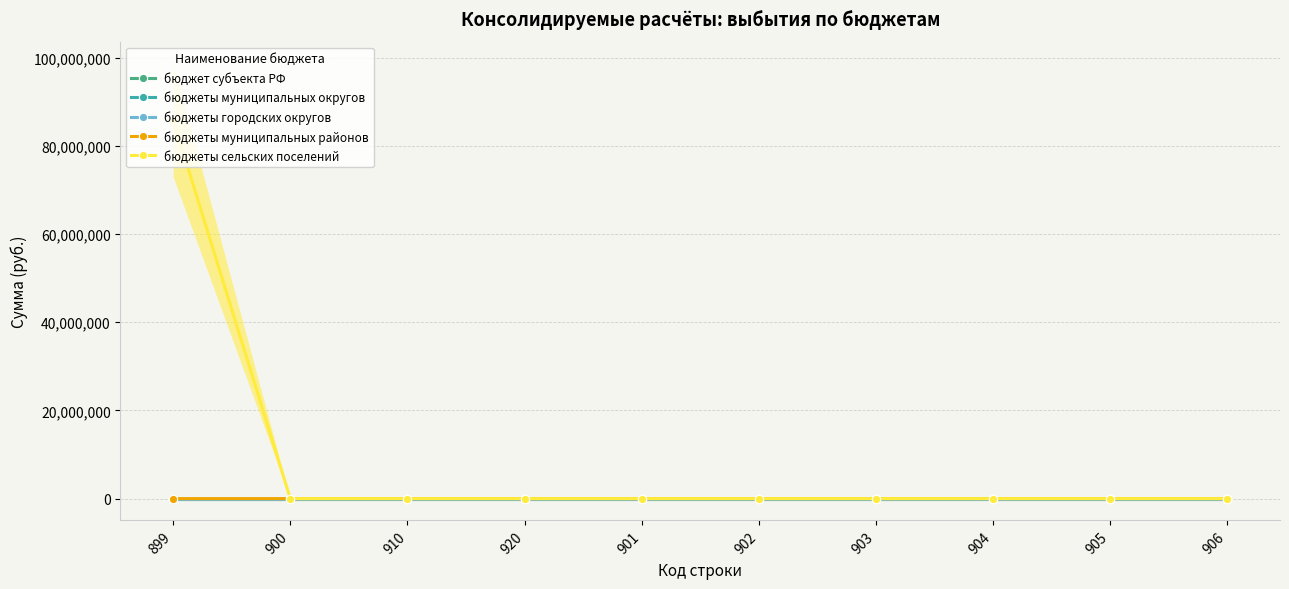

Which has a higher value, 904 or 906?

904